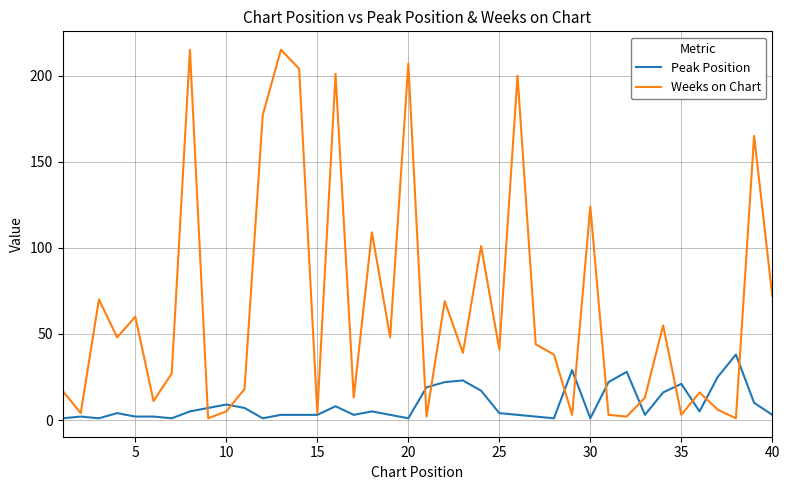

How many distinct data groups are displayed?

2